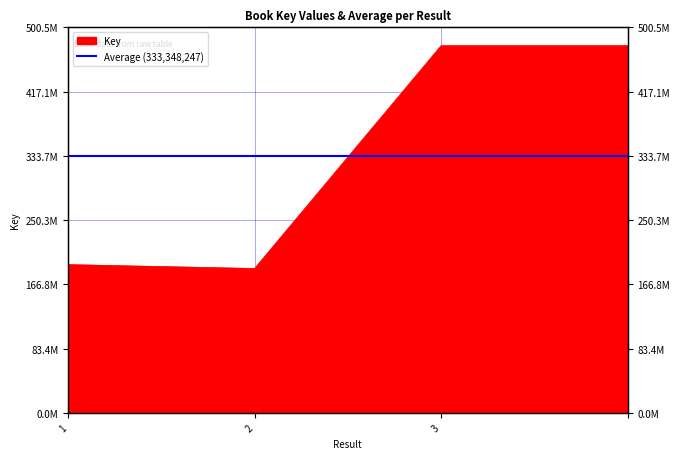

What is the value of the 2nd point from the left?

187367332